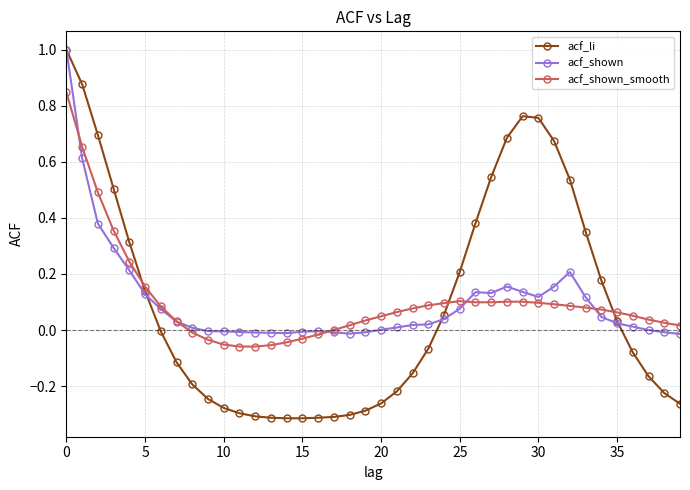

True or false: acf_shown has more than 1 interior local peaks.

True